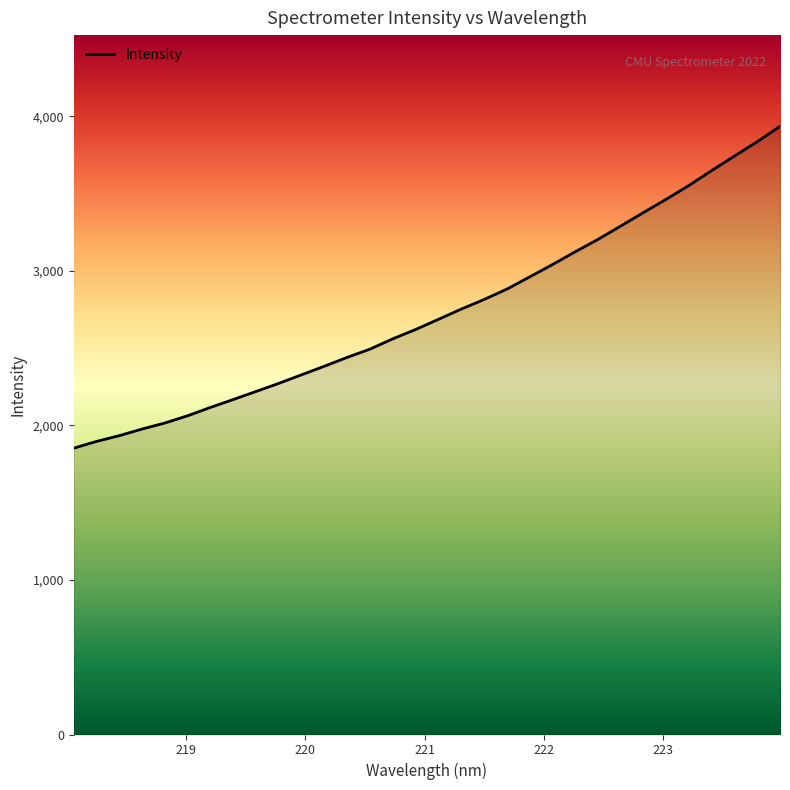

What is the difference between the maximum and minimum values?

2082.9